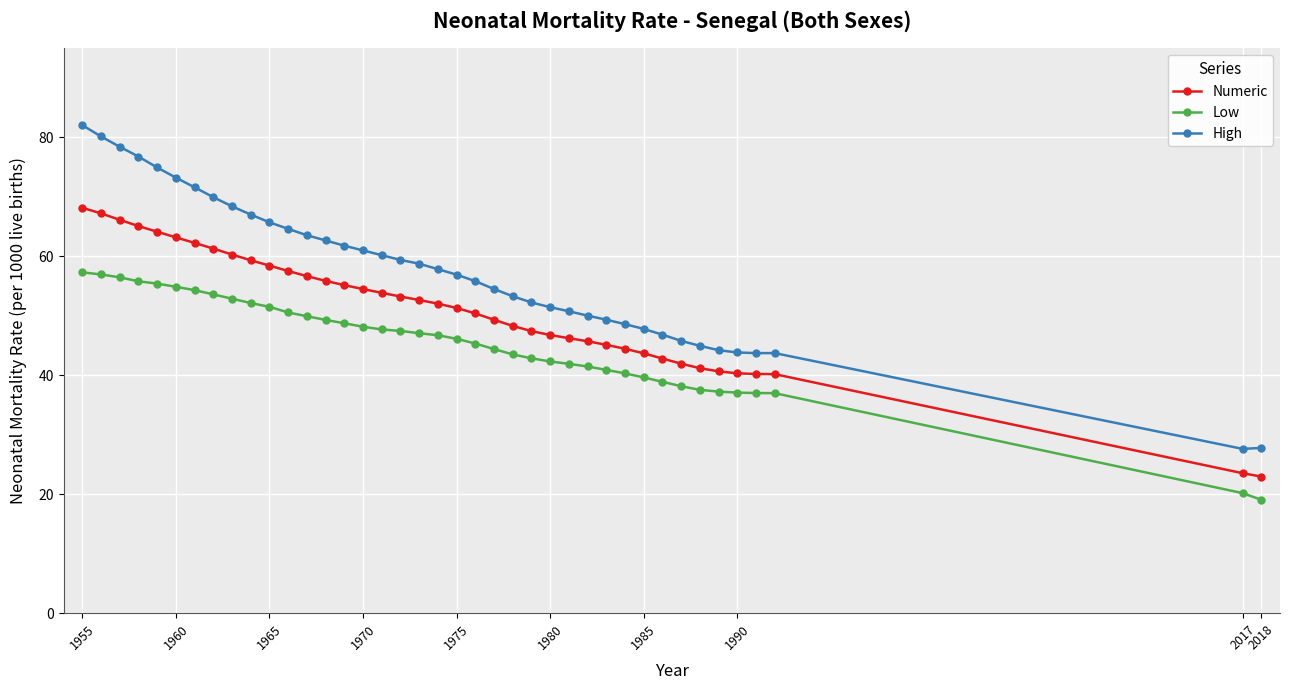

List the series in order of their peak value, highest first.

High, Numeric, Low